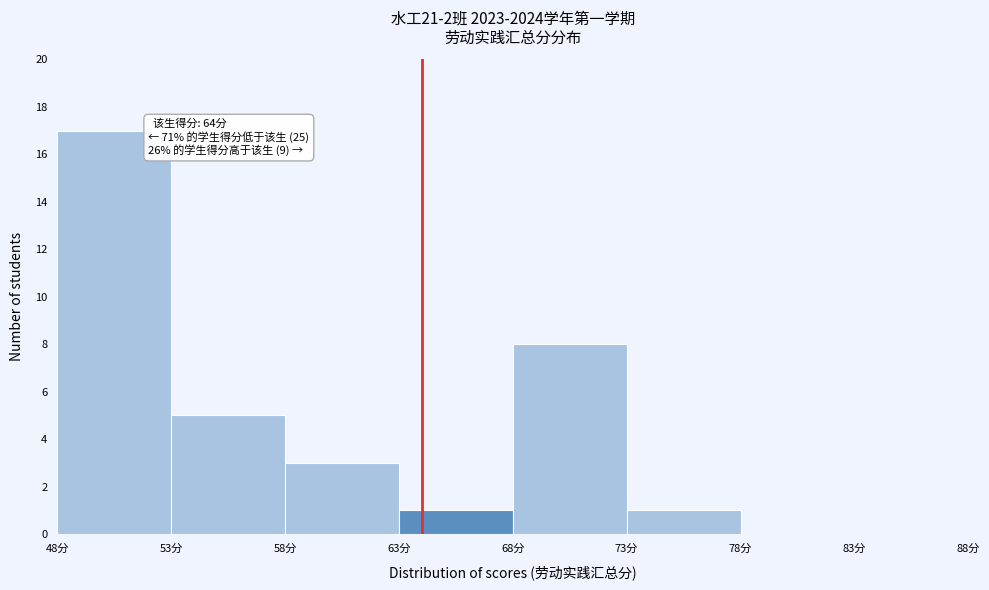

Over which range of the x-axis is the bar tallest?

48 to 53